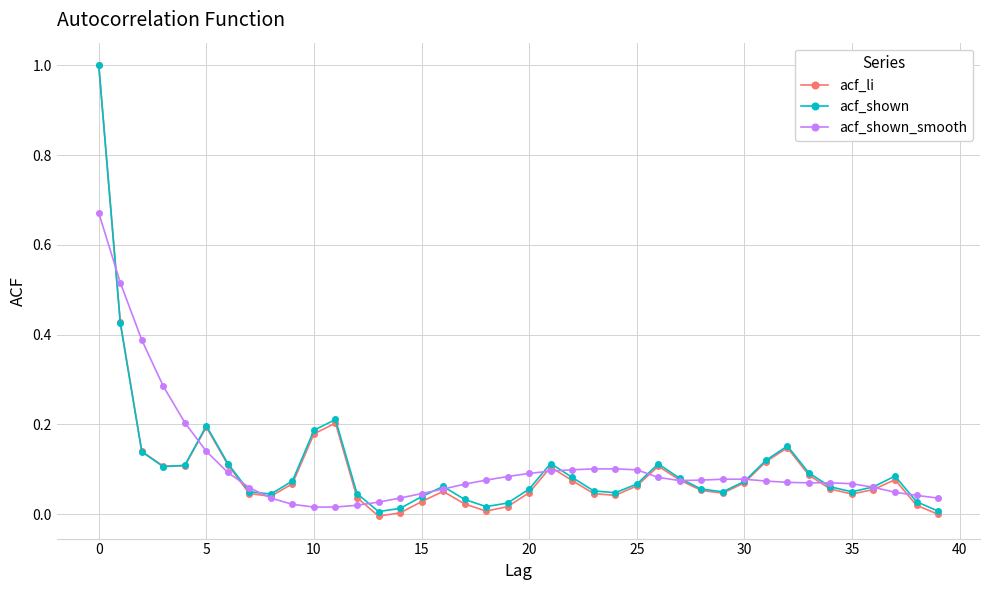

Which series has the largest range (max minus min)?

acf_li